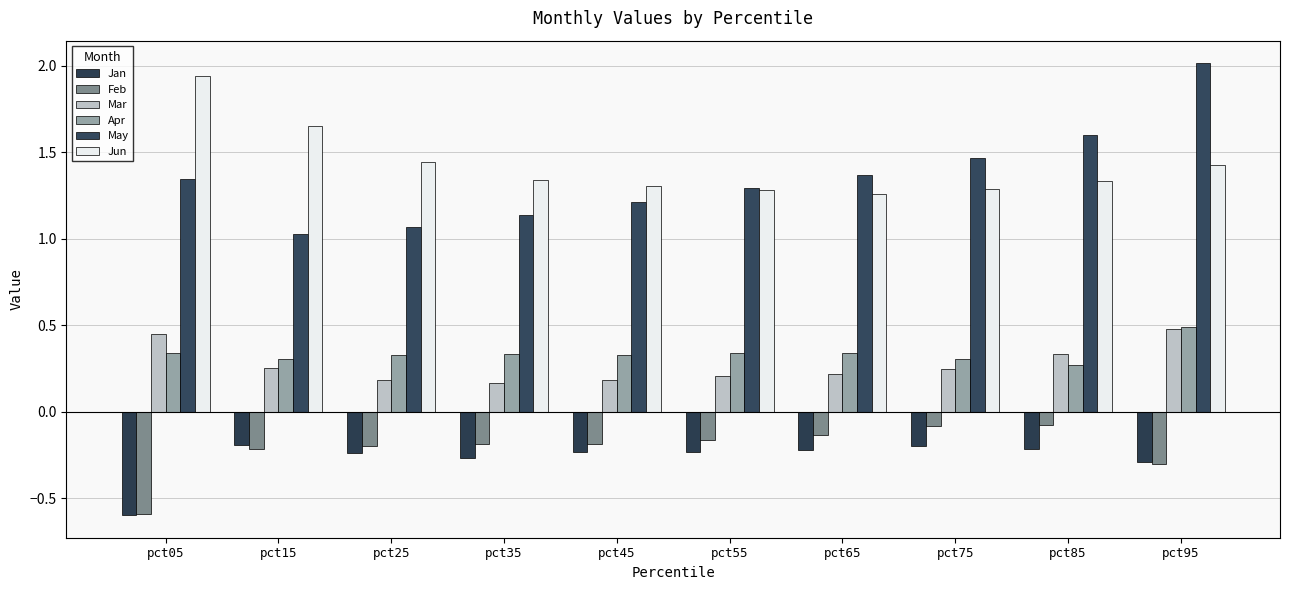

Does the chart contain any negative values?

Yes